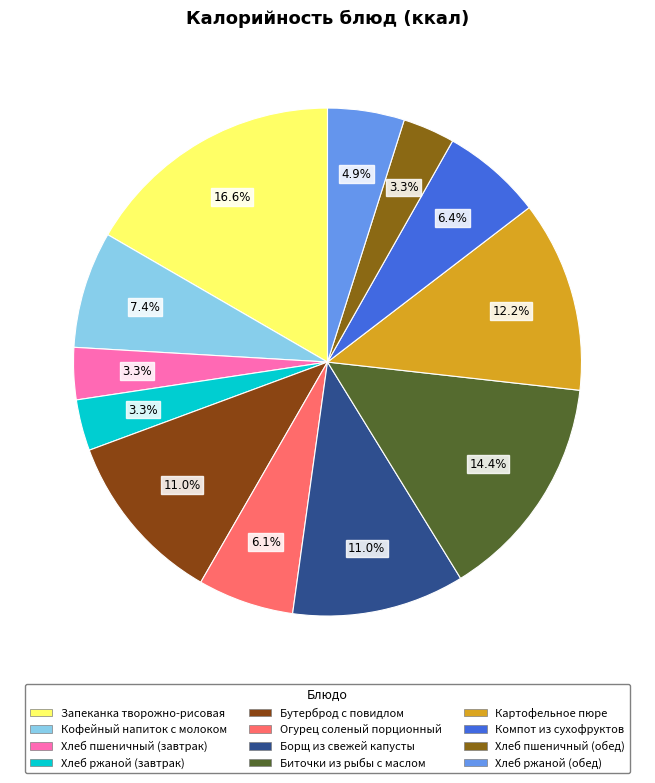

How many slices are in this pie chart?

12